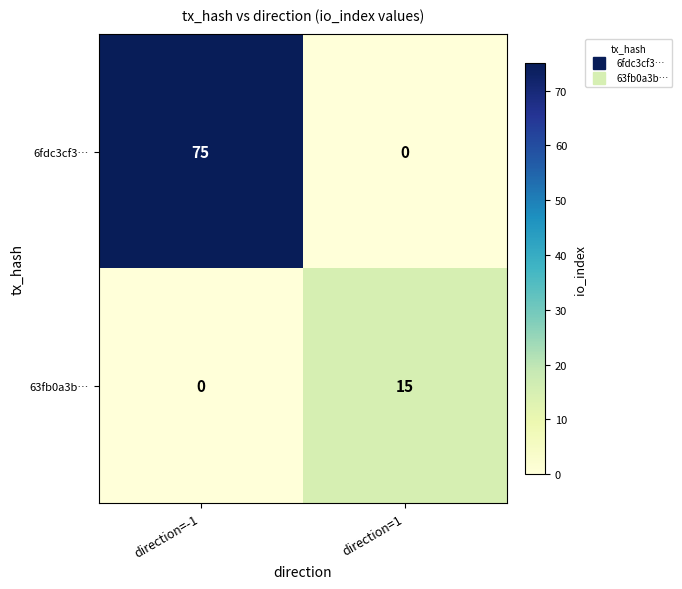

What is the difference between the 63fb0a3b… values at direction=1 and direction=-1?

15